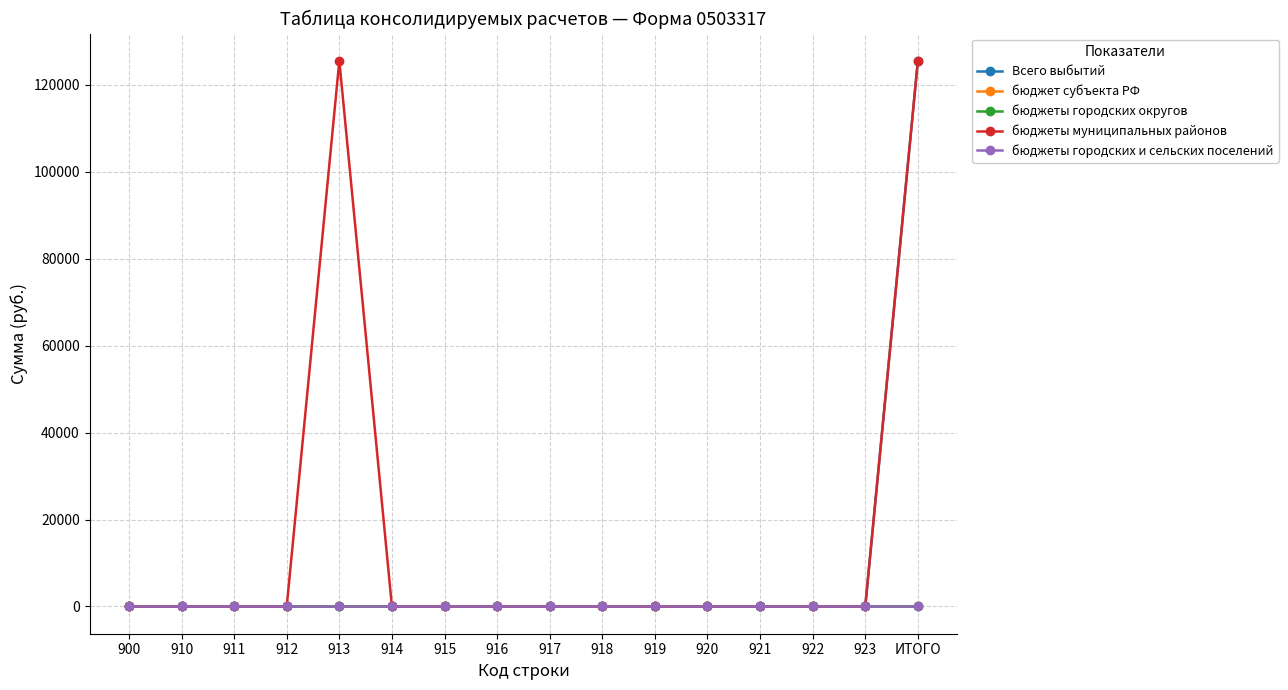

Is it true that Всего выбытий equals 77500 at 910?

False